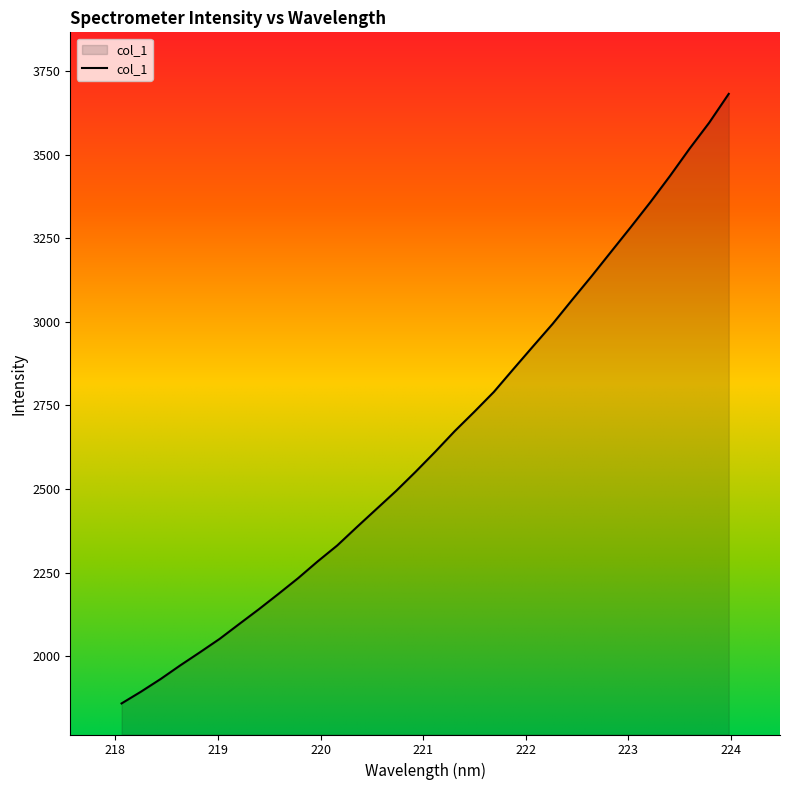

What is the maximum value shown in the chart?

3682.1